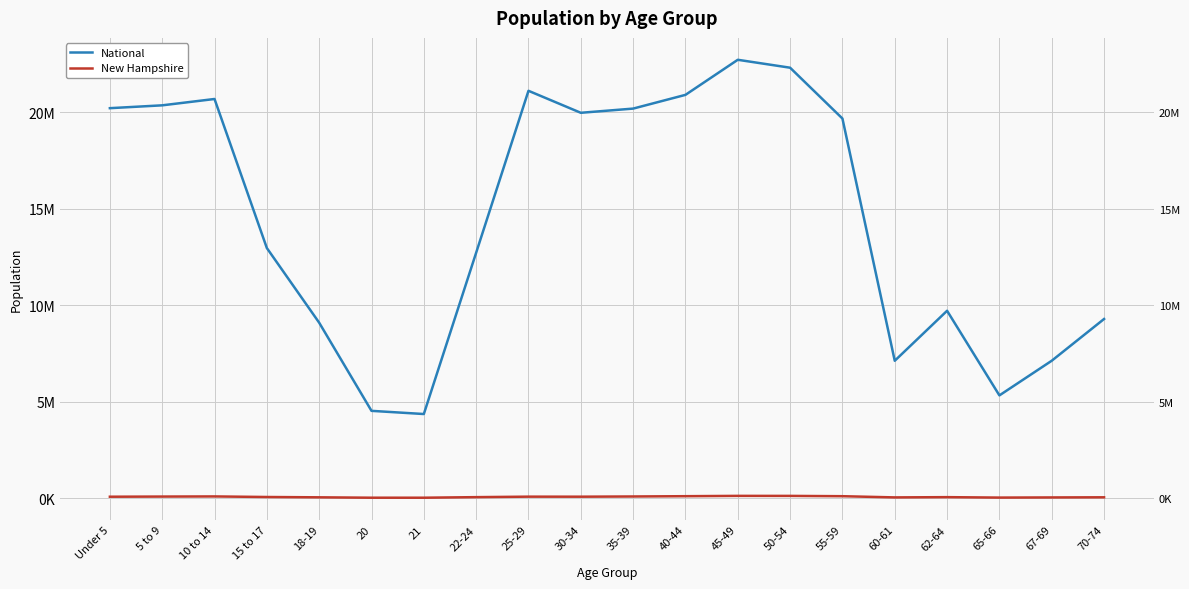

How many data points in New Hampshire are less than 69806?

10